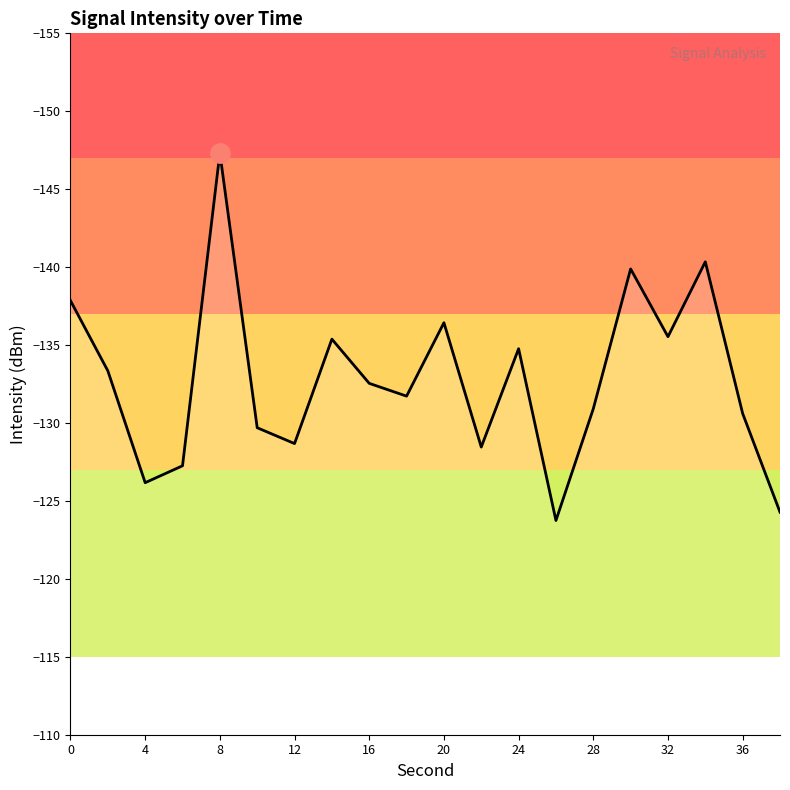

What is the difference between the maximum and minimum values?

23.6